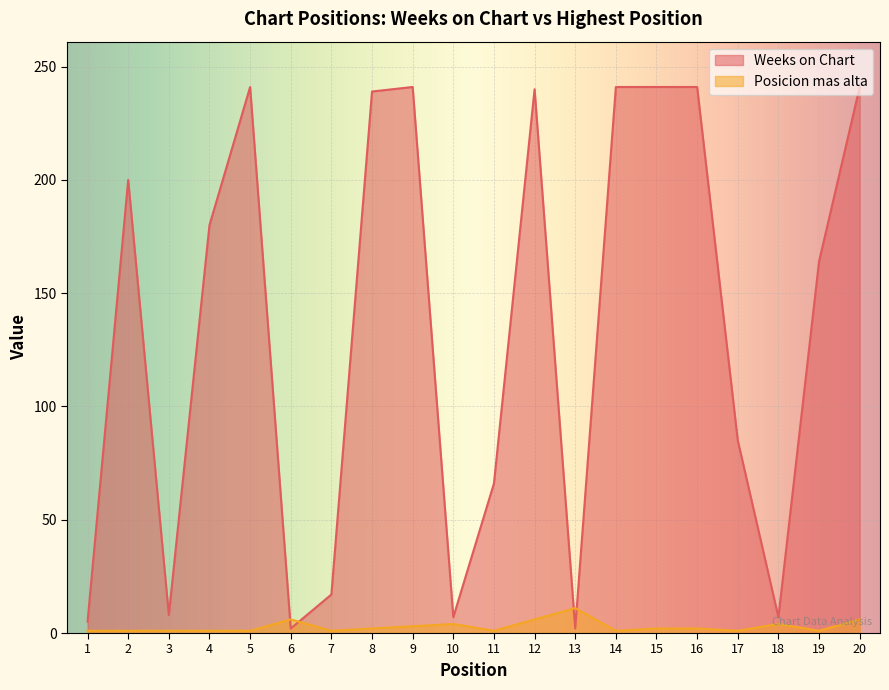

The Posicion mas alta series shows 2 at 8. True or false?

True